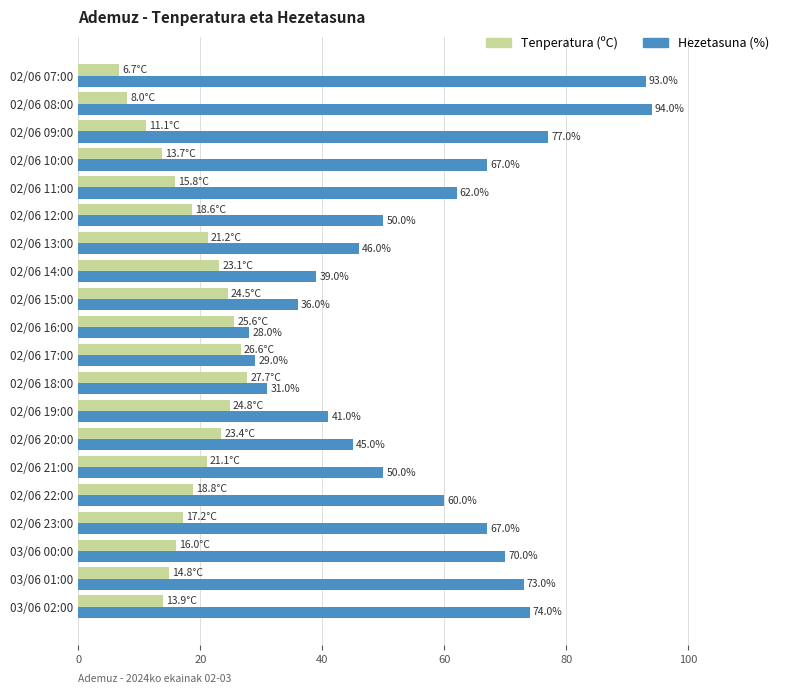

What value does the Hezetasuna (%) series have at 03/06 00:00?

70.0